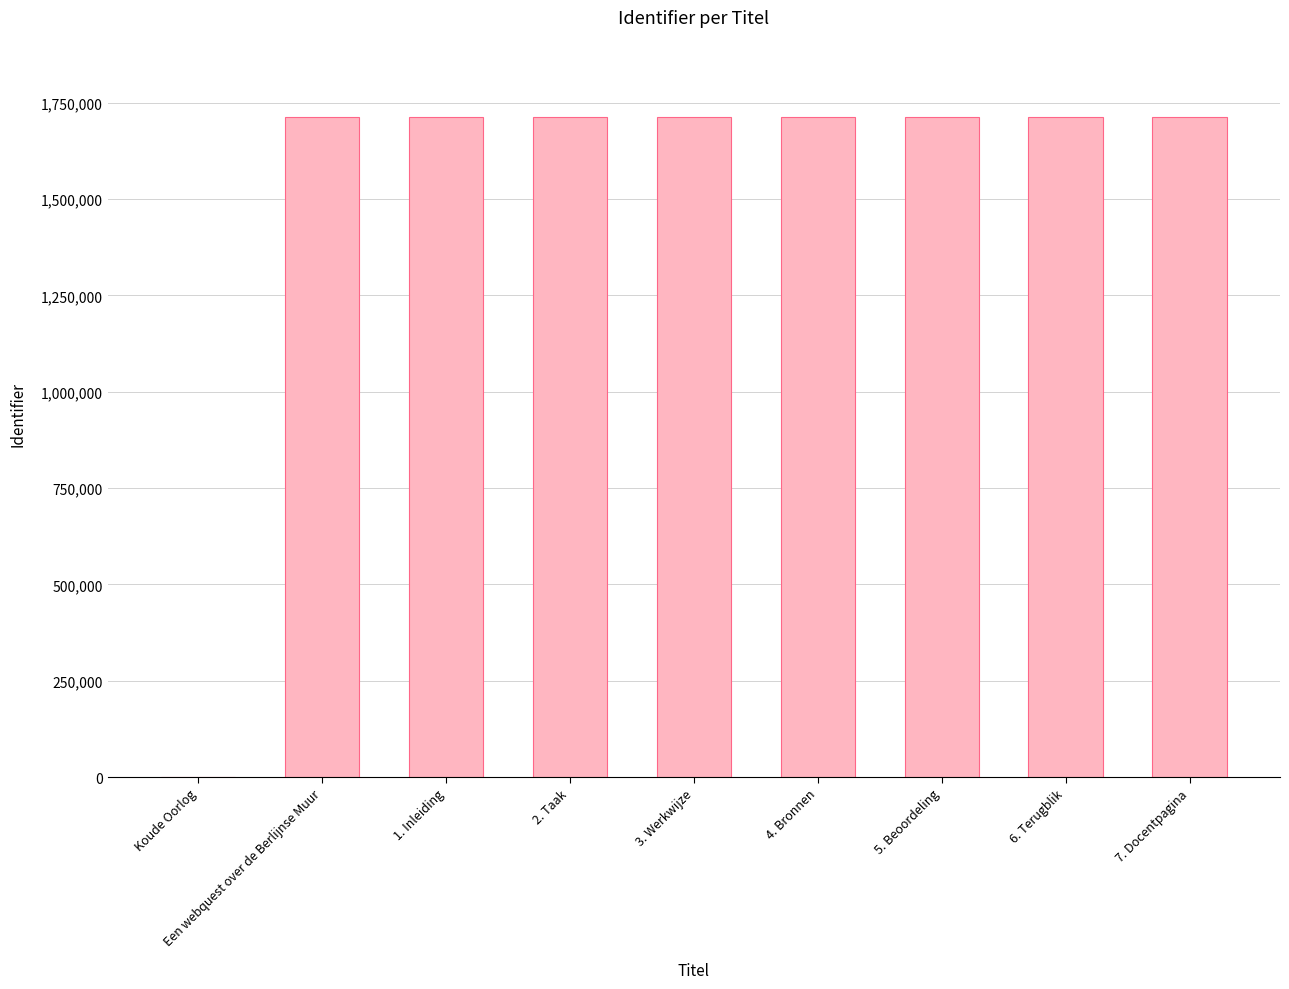

What is the change in value from 2. Taak to 3. Werkwijze?

+2